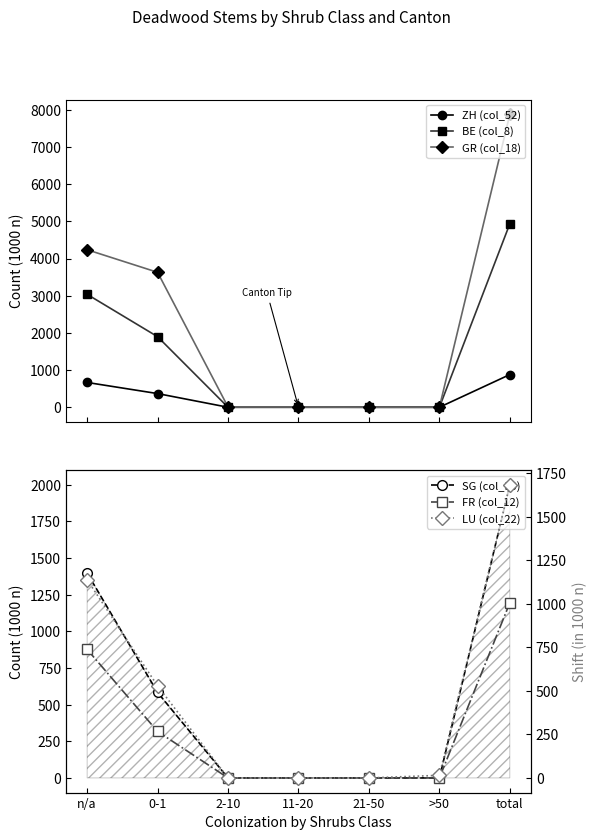

Is the value of FR (col_12) at >50 greater than the value of SG (col_30) at total?

No